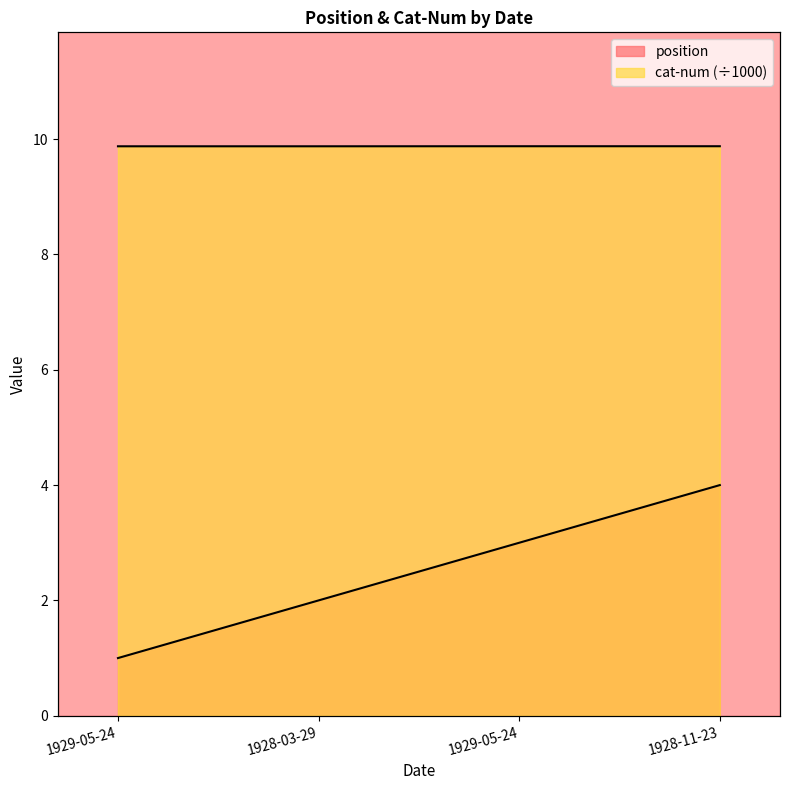

Between 1928-03-29 and 1929-05-24, which is larger?

1928-03-29